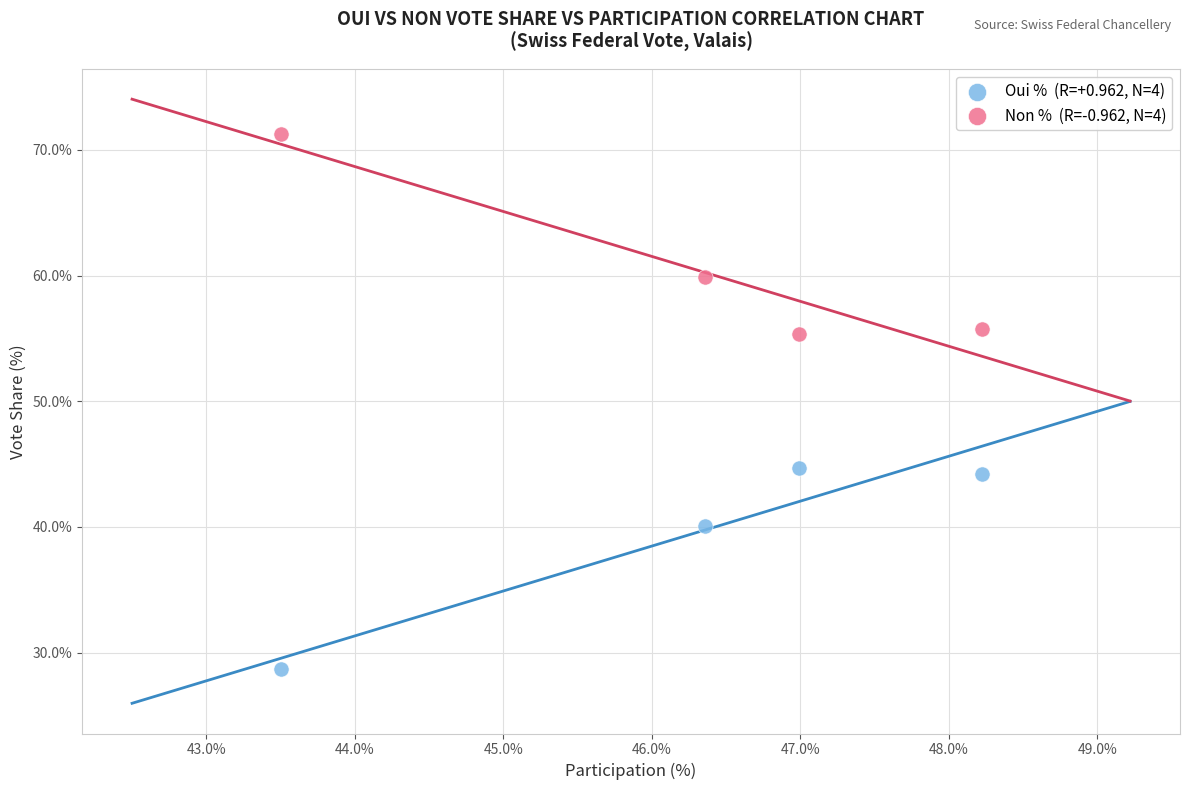

Across all data points, what is the average Y value?

50.0